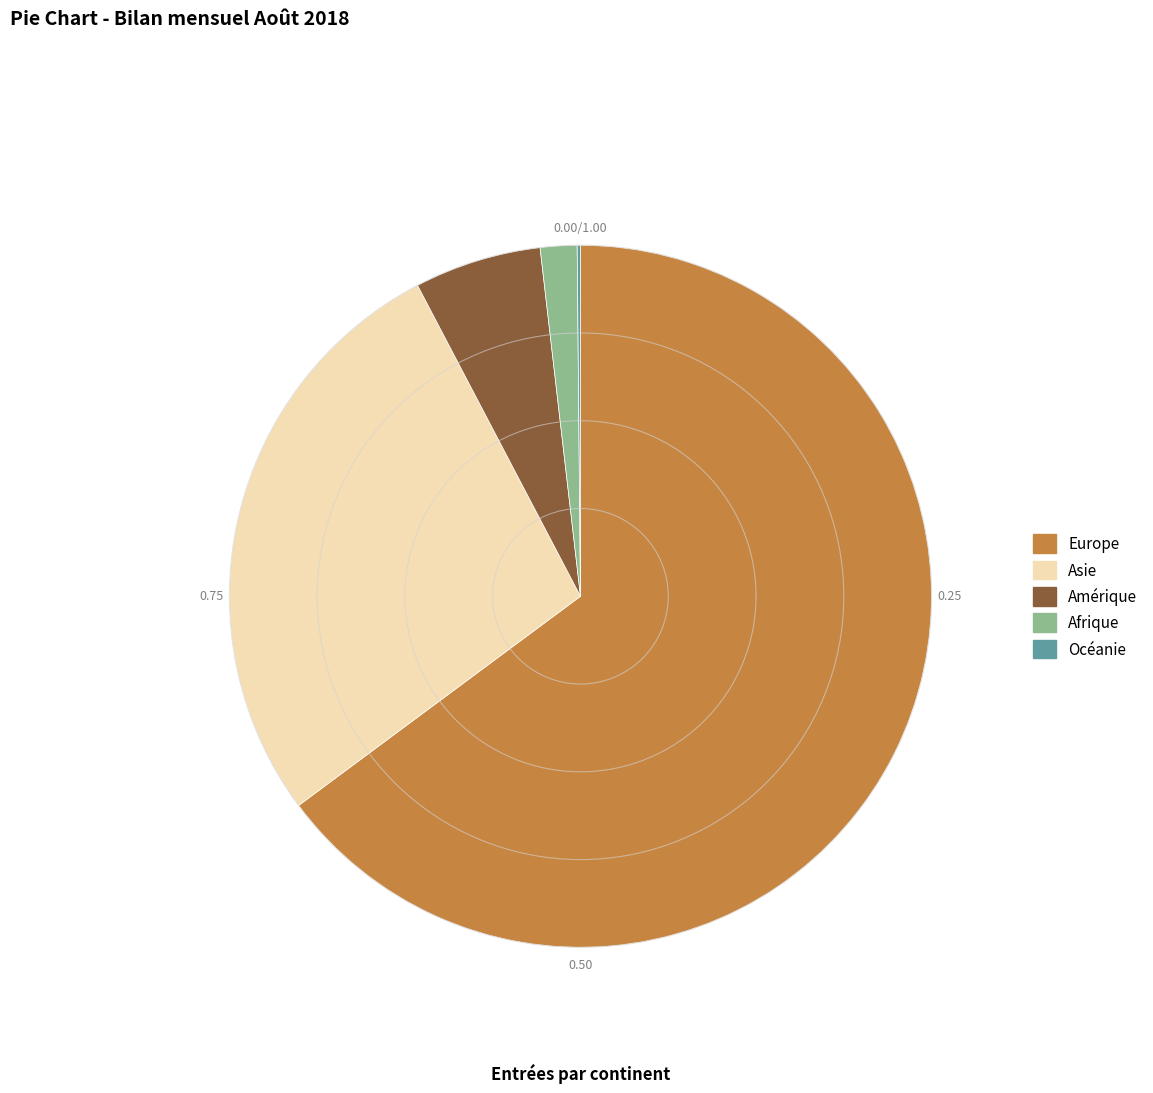

Is there a majority slice in this chart?

Yes